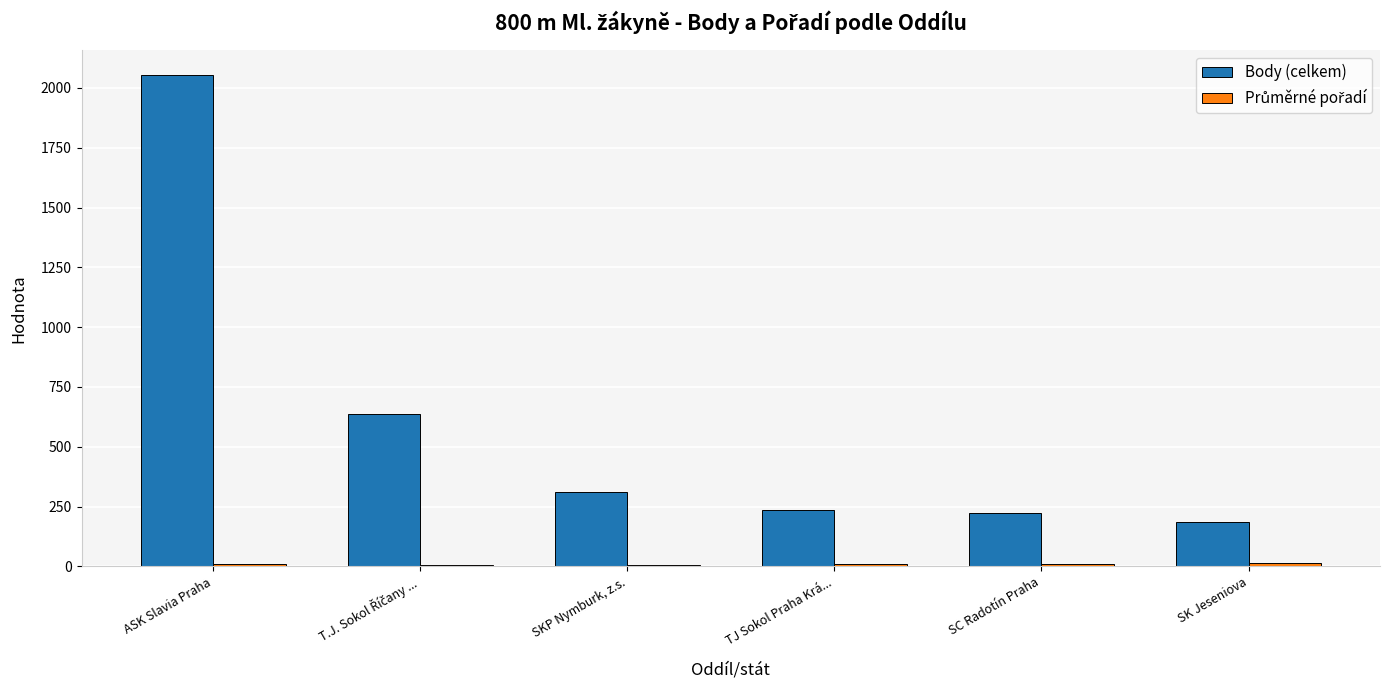

What value does the Body (celkem) series have at SK Jeseniova?

184.0